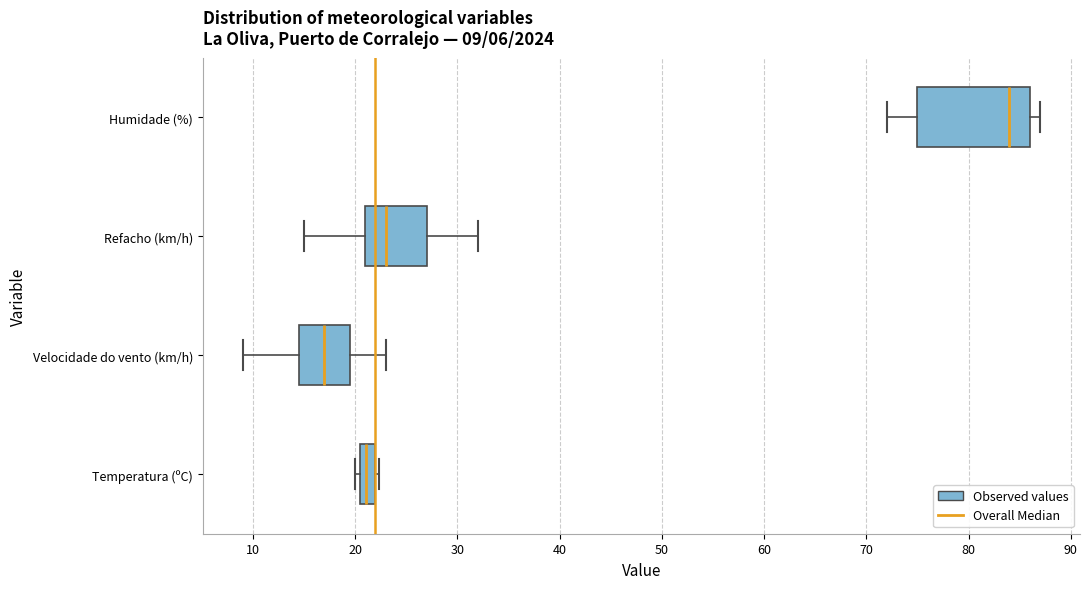

Which box has the furthest to the right median line?

Humidade (%)